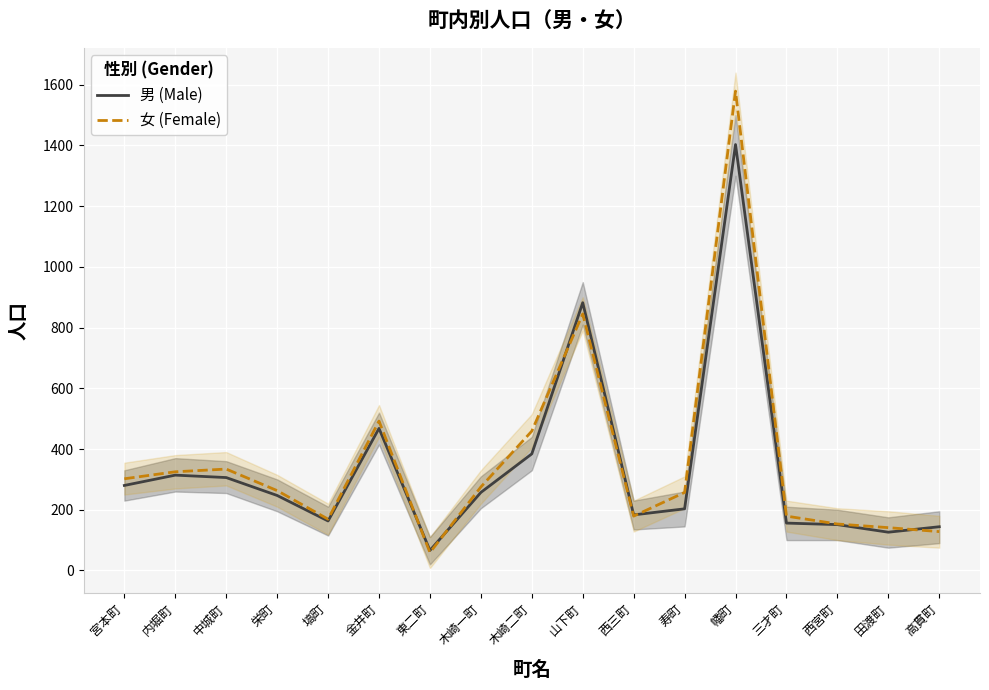

How many intersections are there between 男 (Male) and 女 (Female)?

5